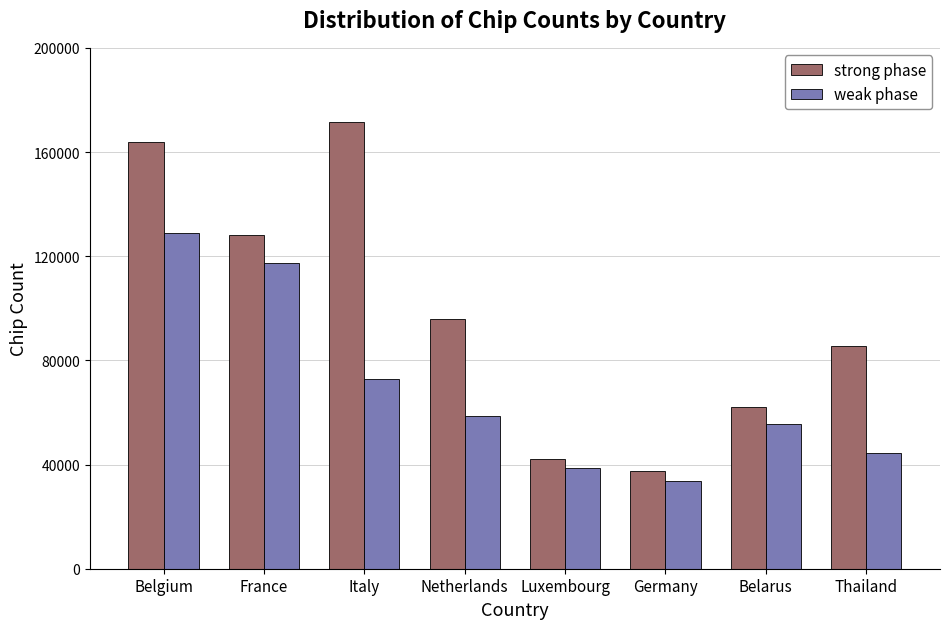

What is the label of the 1st bar from the left?

Belgium